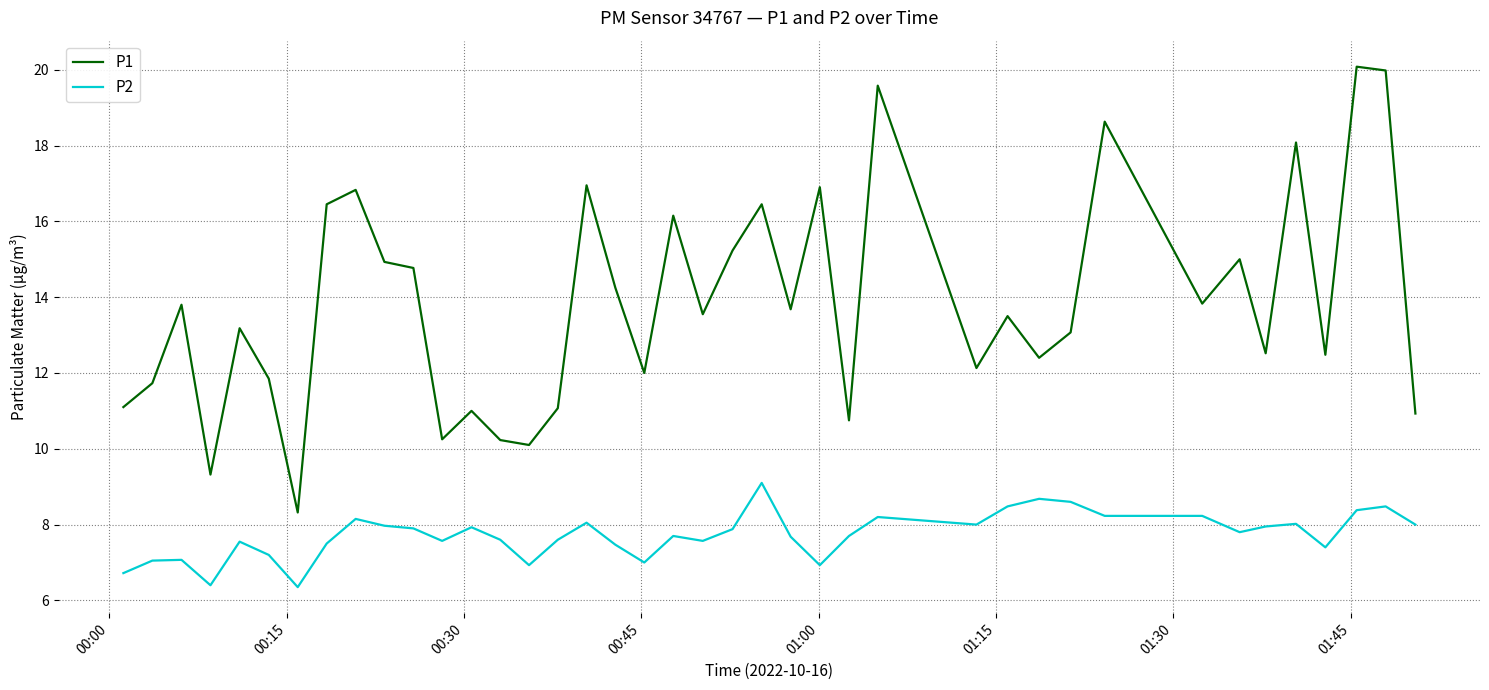

List the series in order of their peak value, highest first.

P1, P2